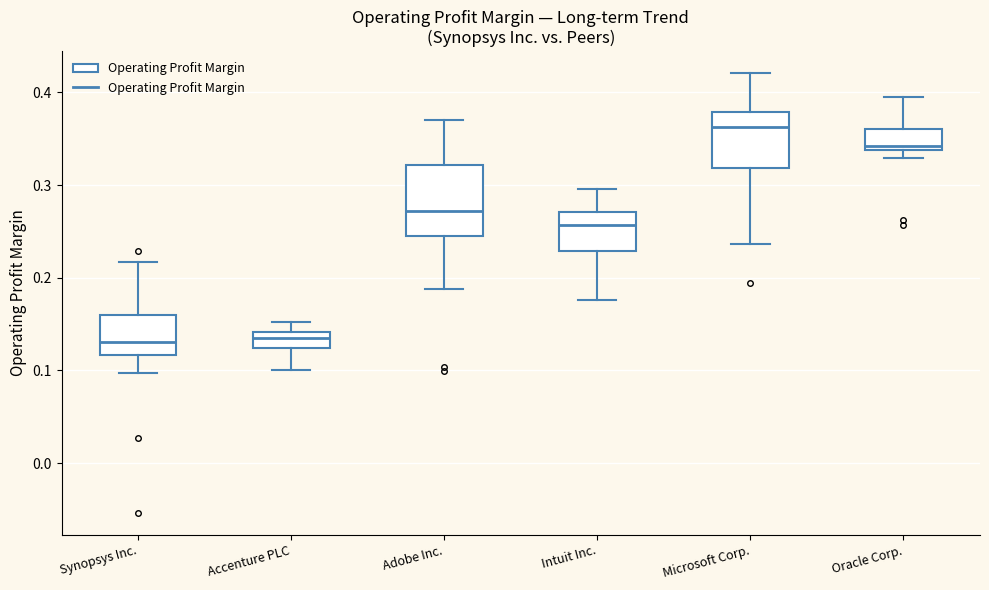

Where is the lower edge of the box for Accenture PLC on the y-axis? The values are not printed on the chart, so give them approximately, as read against the axis.

0.12